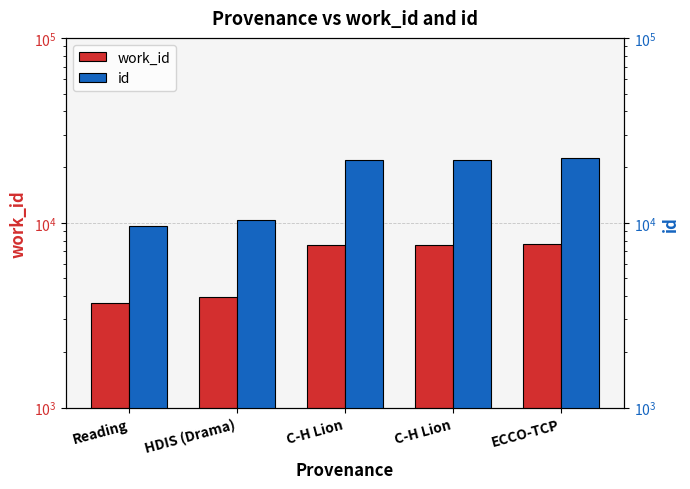

What is the sum of all work_id values?

30426